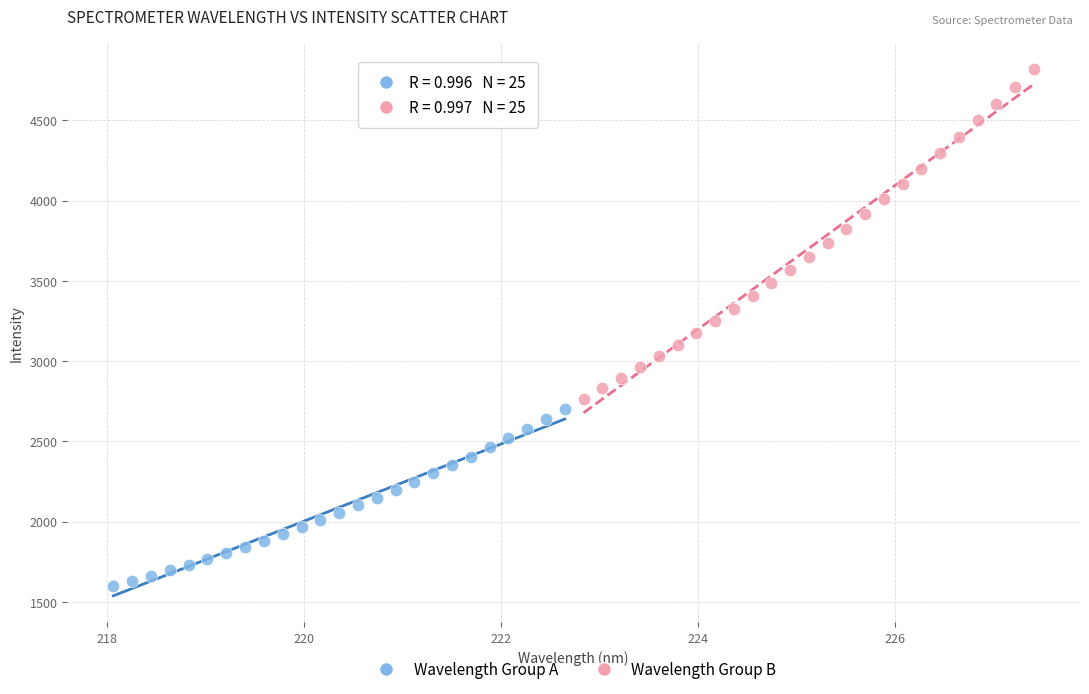

Which series contains the highest Y value?

Wavelength Group B